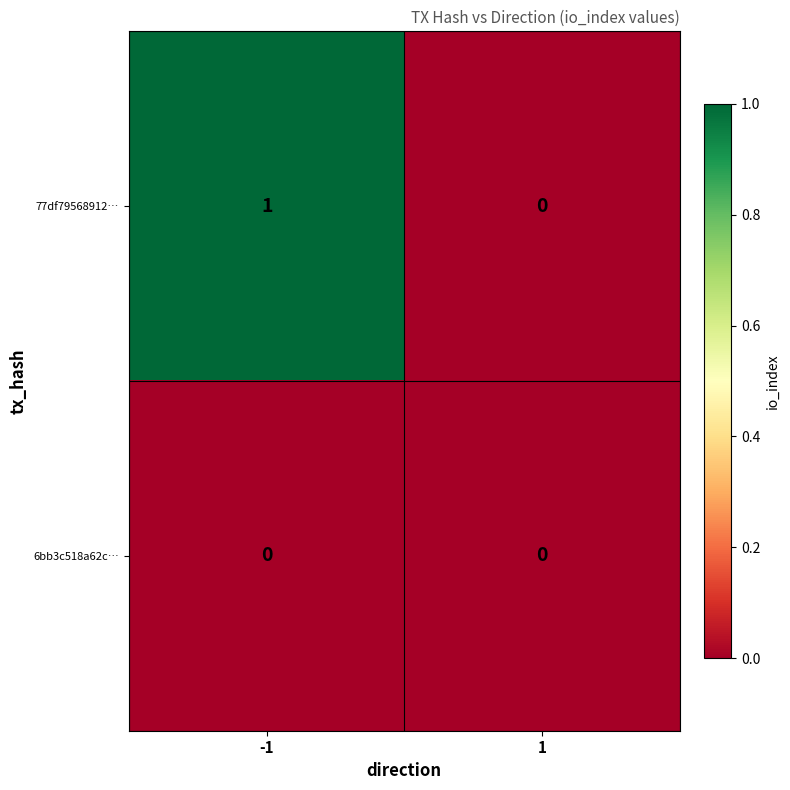

Reading left to right, extract all data points from this chart.

77df79568912…: 1	0
6bb3c518a62c…: 0	0